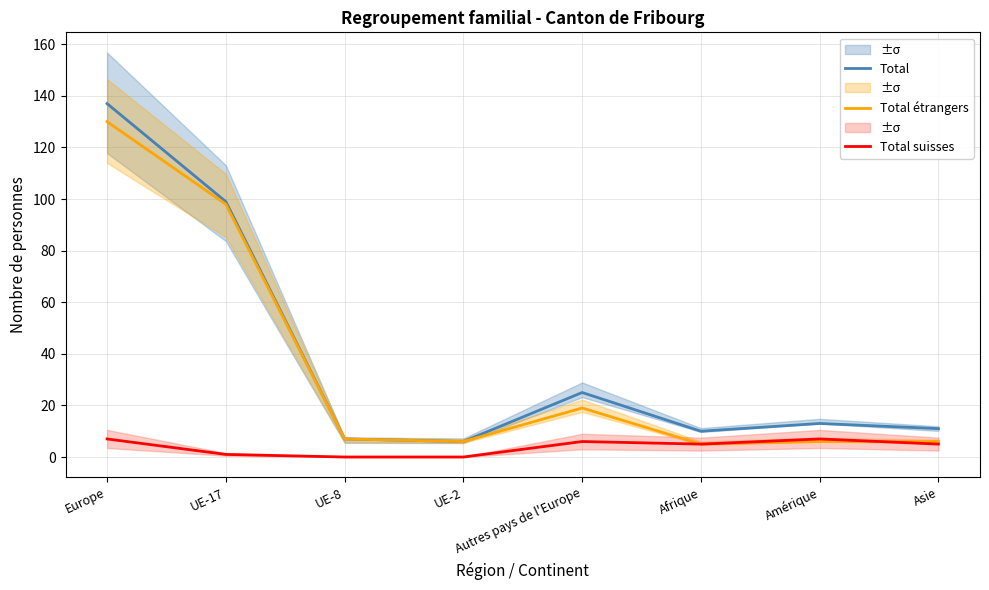

True or false: Total and Total suisses intersect in this chart.

False